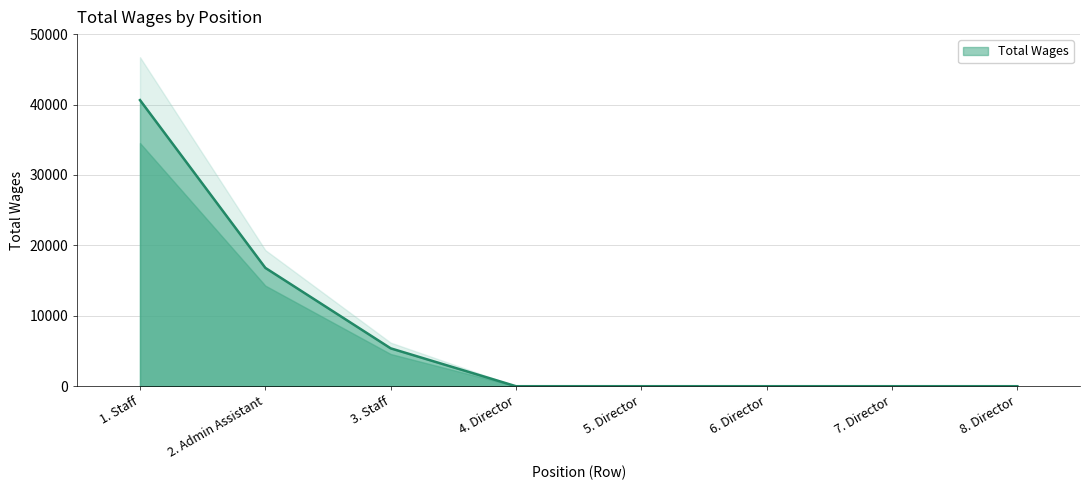

Approximately how many times larger is the value at 1. Staff compared to 3. Staff?

7.6